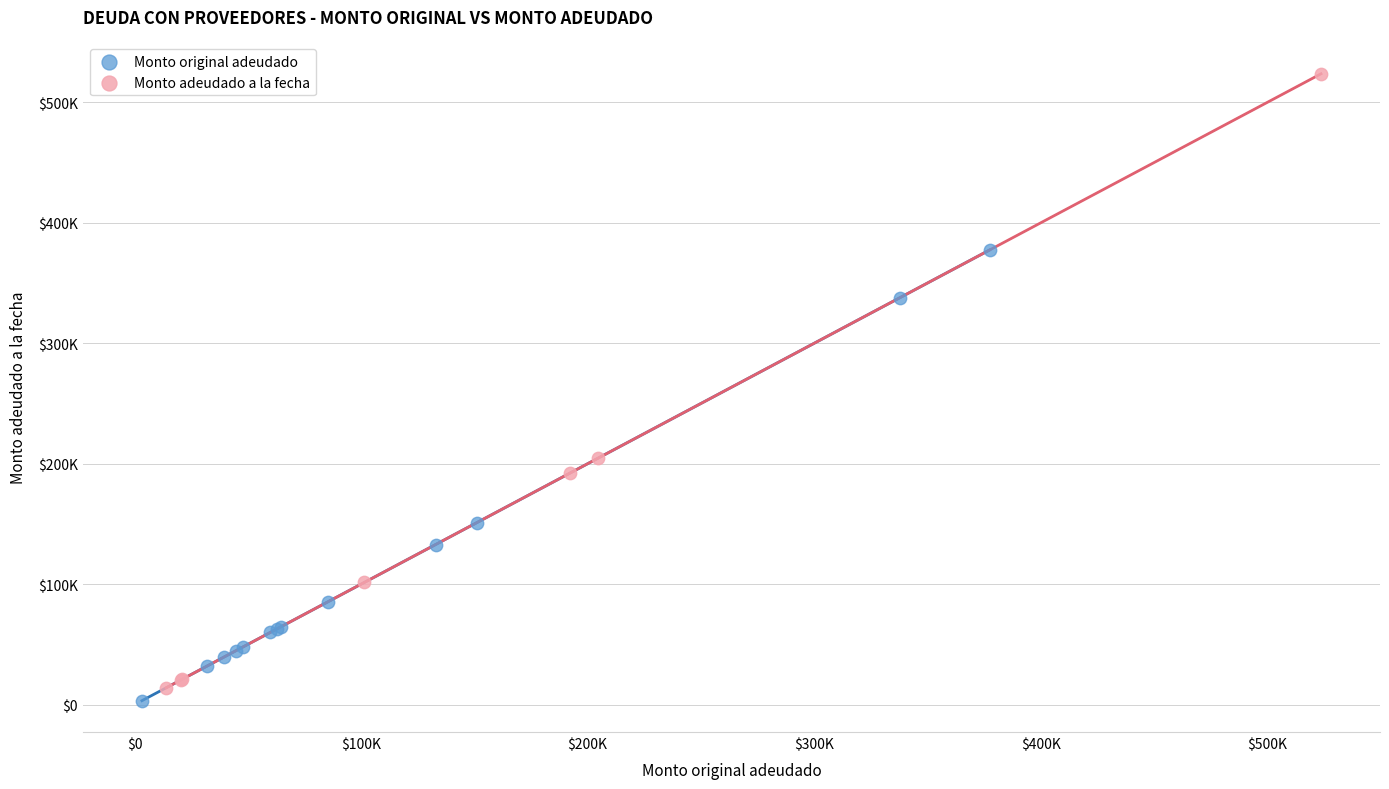

Which series contains the highest Y value?

Monto adeudado a la fecha